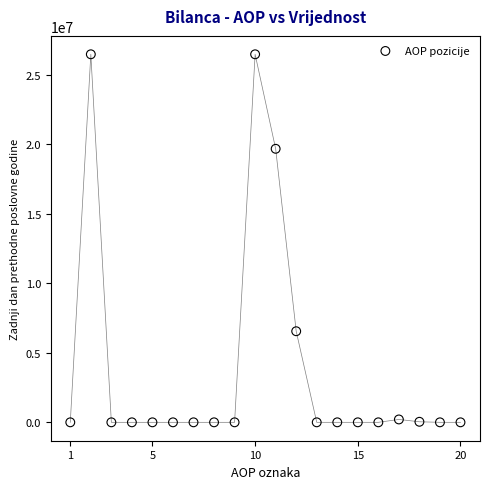

What is the range of Y values (max minus min)?

26476780